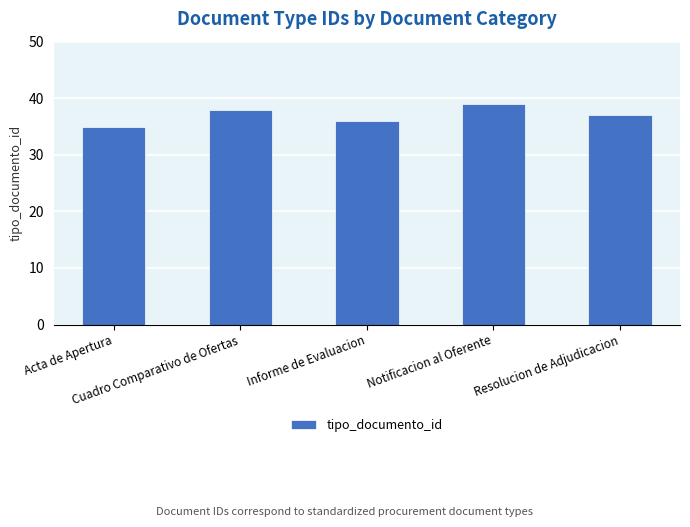

Between Acta de Apertura and Notificacion al Oferente, which is larger?

Notificacion al Oferente